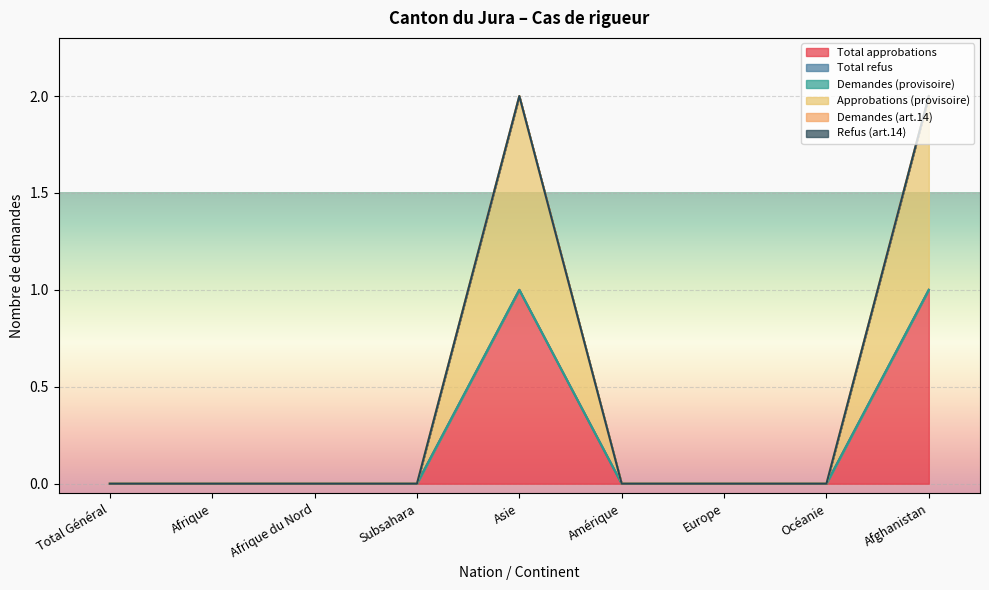

At which label does Total approbations reach its peak?

Asie